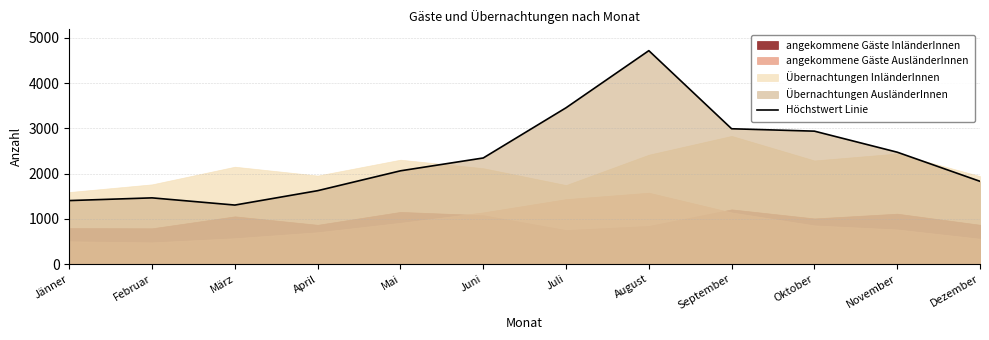

Does the chart display data point markers on the line(s)?

No